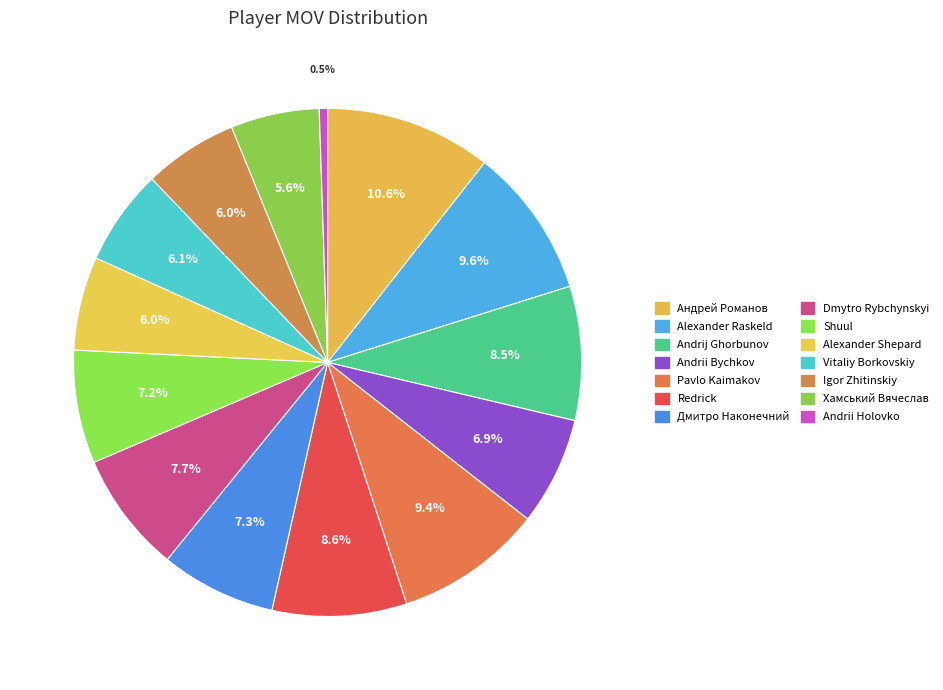

Count the number of slices in the pie.

14